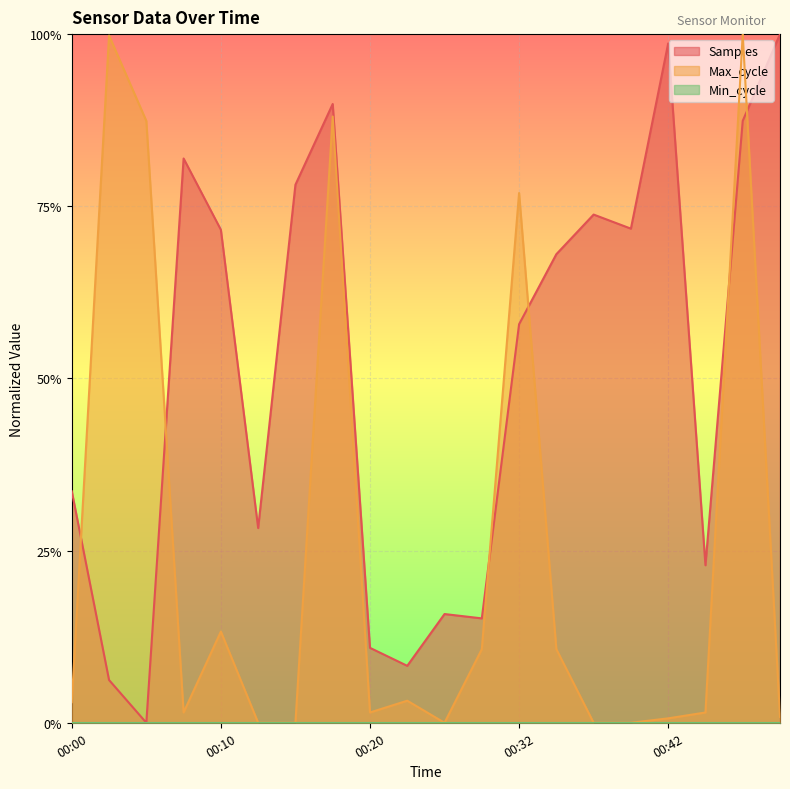

Reading right to left, extract all data points from this chart.

Samples: 1.0	0.9	0.2	1.0	0.7	0.7	0.7	0.6	0.2	0.2	0.1	0.1	0.9	0.8	0.3	0.7	0.8	0.0	0.1	0.3
Max_cycle: 0.0	1.0	0.0	0.0	0.0	0.0	0.1	0.8	0.1	0.0	0.0	0.0	0.9	0.0	0.0	0.1	0.0	0.9	1.0	0.0